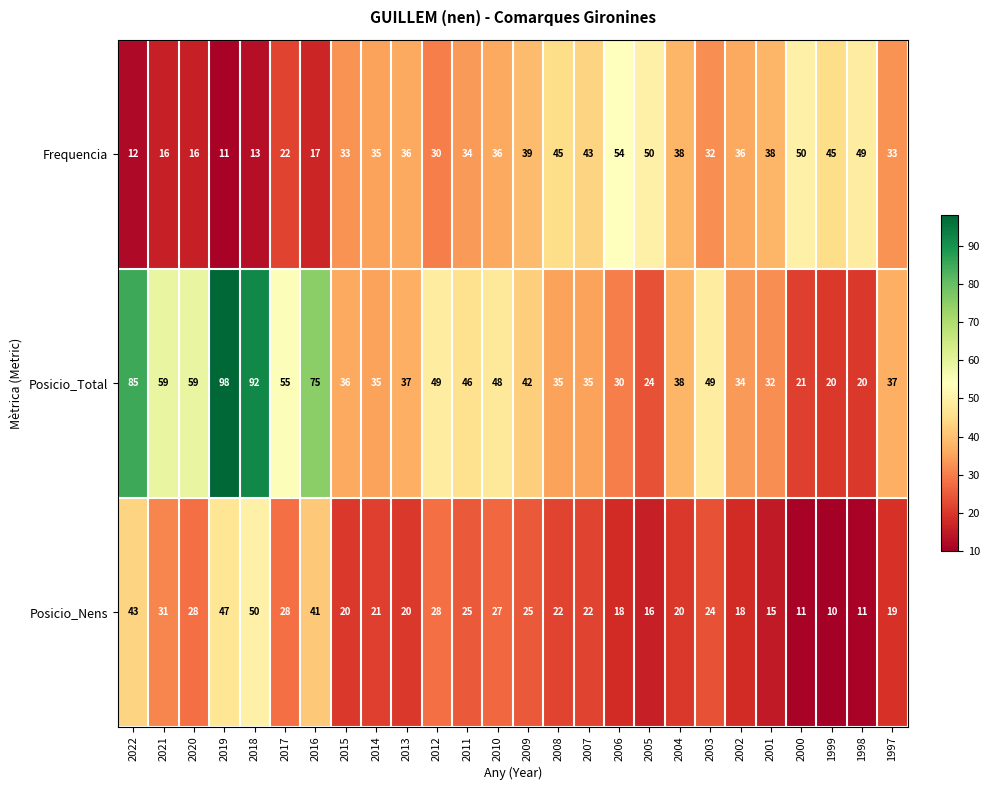

Which series has the largest total across all categories?

Posicio_Total